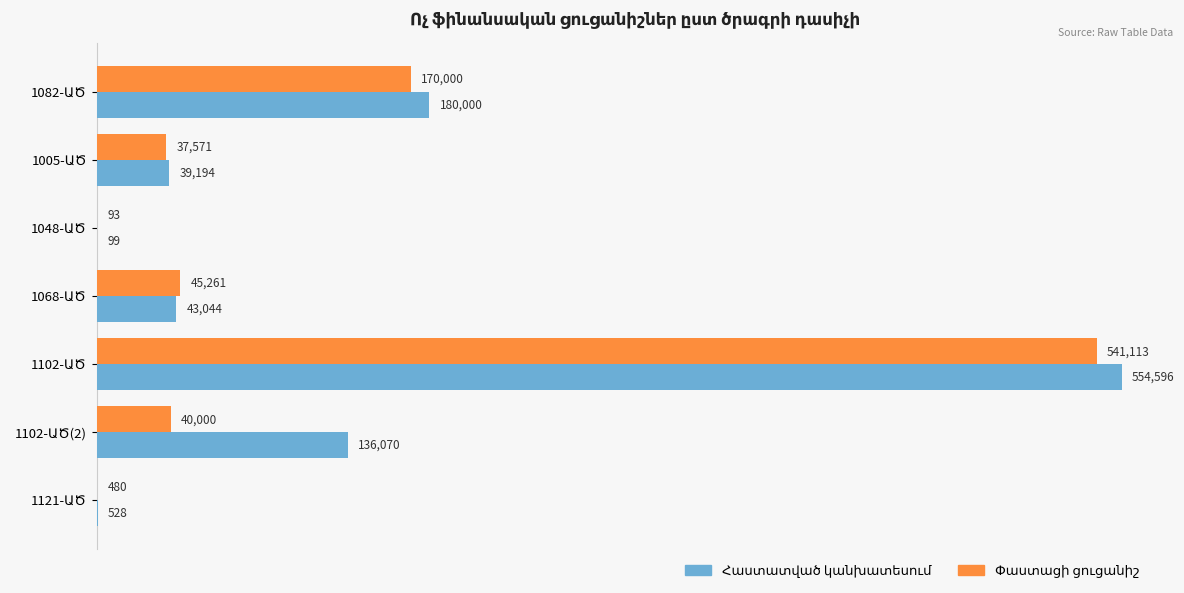

What is the greatest value displayed?

554596